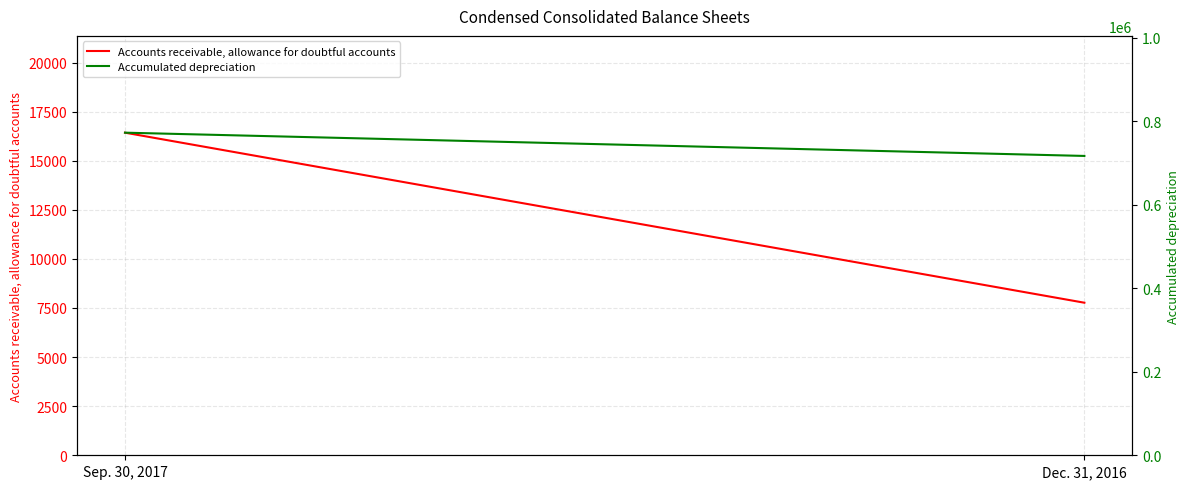

Which category has the highest value in the Accounts receivable, allowance for doubtful accounts series?

Sep. 30, 2017